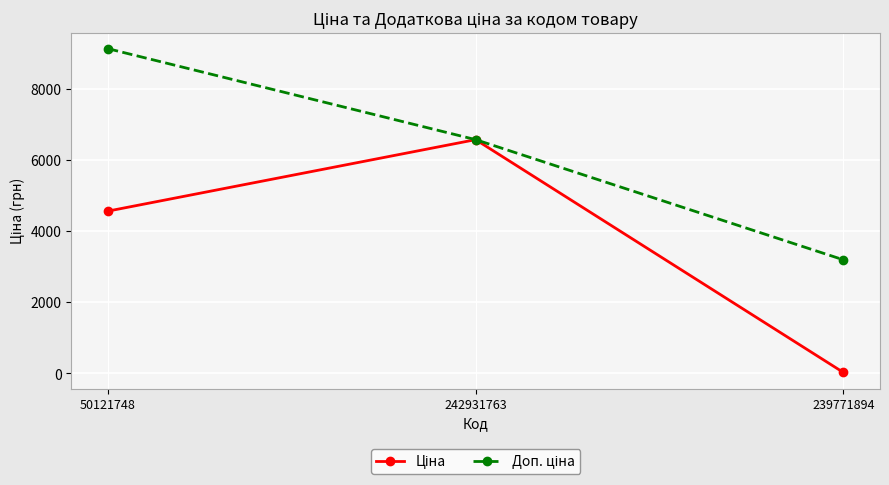

What is the greatest value displayed?

9123.7